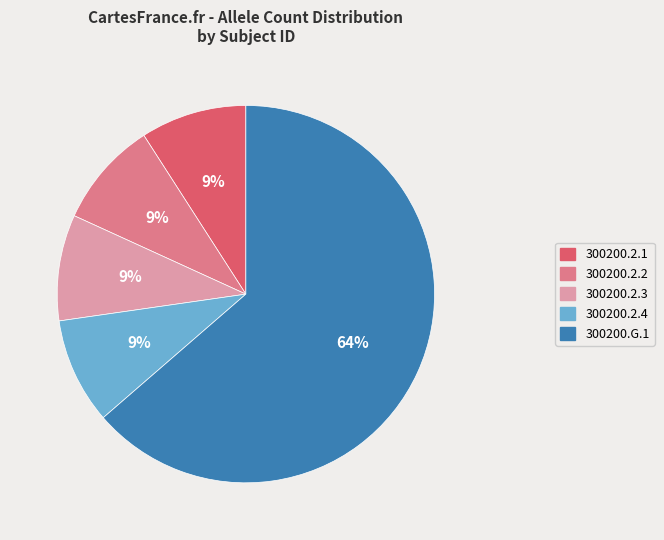

Does any single category account for the majority?

Yes